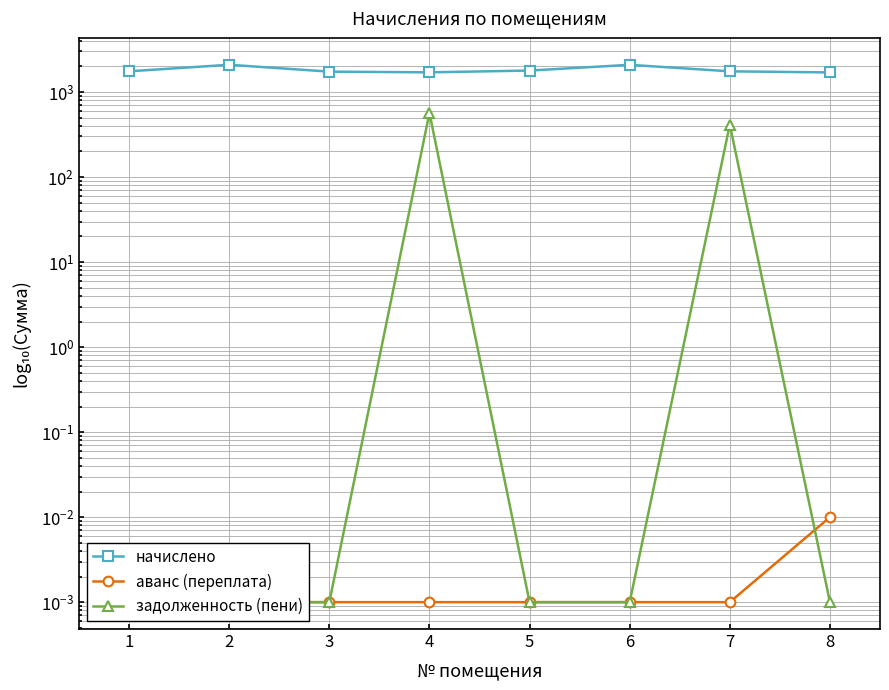

True or false: начислено and задолженность (пени) intersect in this chart.

False